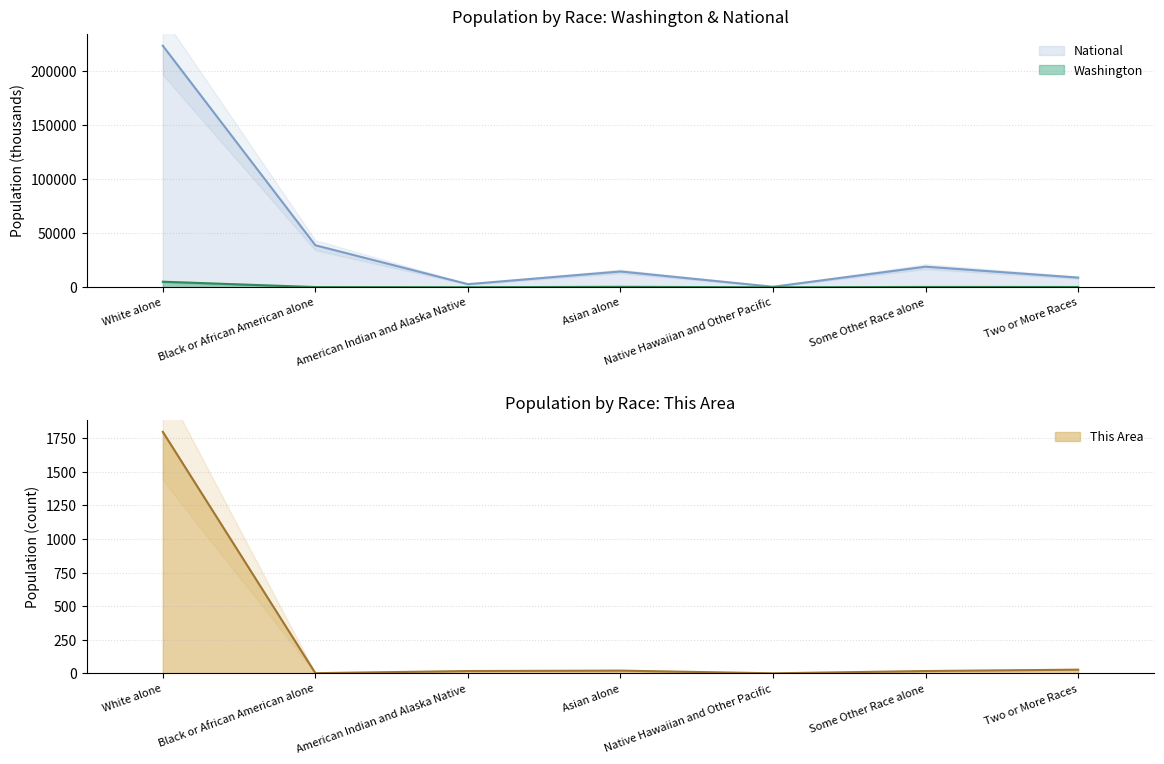

True or false: This Area and Washington intersect in this chart.

False